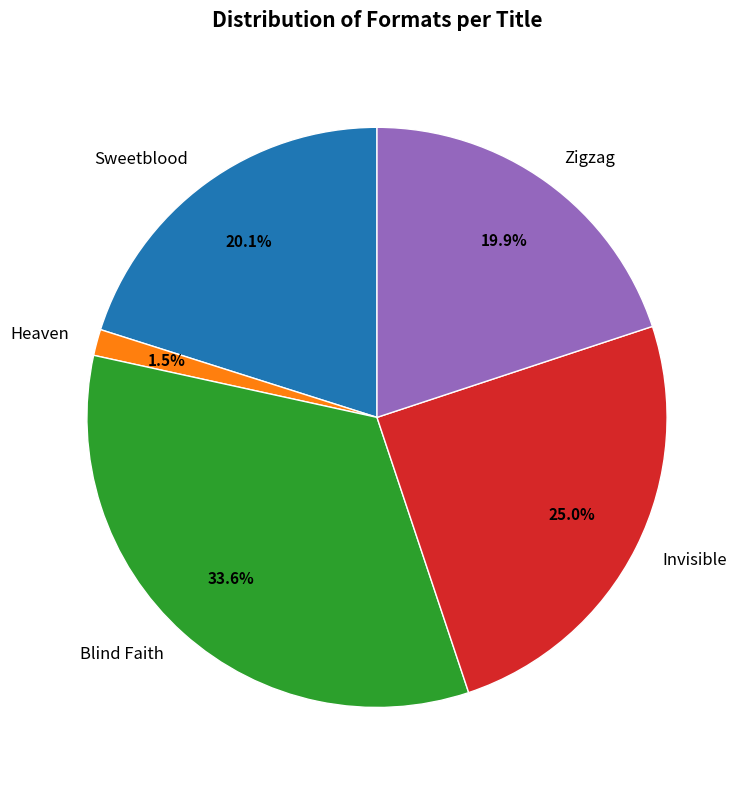

Between Zigzag and Heaven, which is larger?

Zigzag